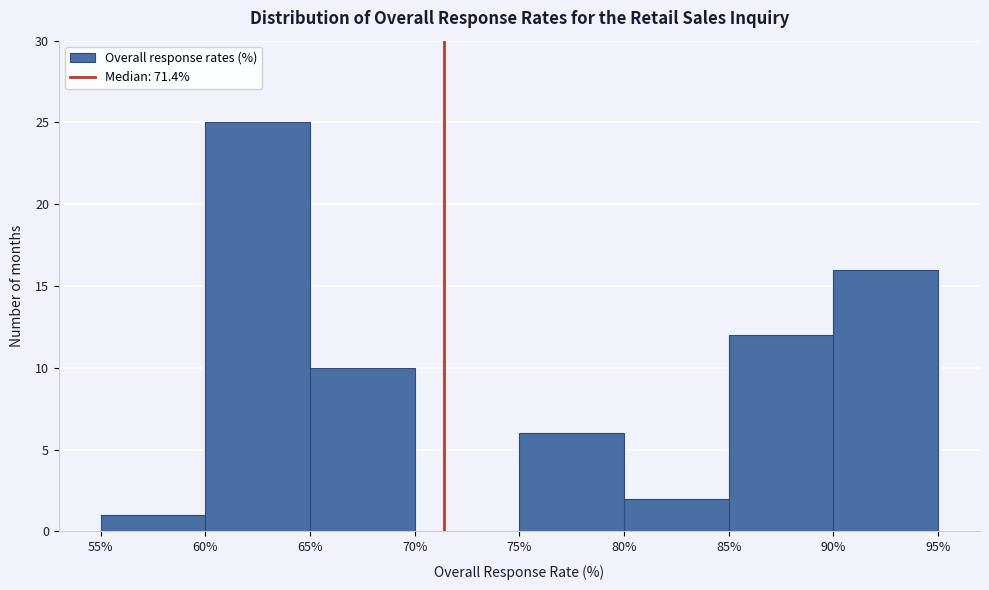

How tall is the bar that spans 90% to 95% on the x-axis? The values are not printed on the chart, so give them approximately, as read against the axis.

16